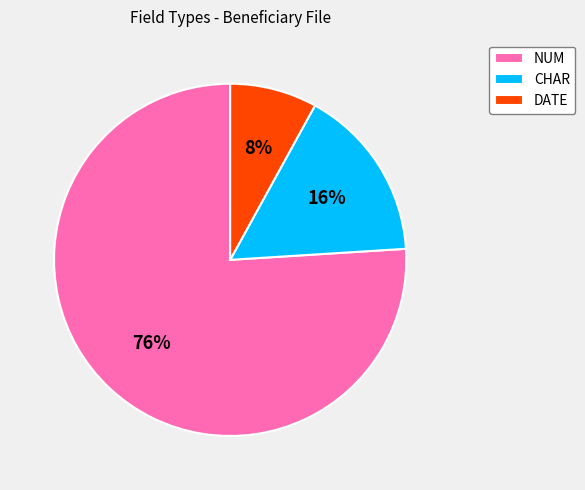

How many segments does this pie chart have?

3